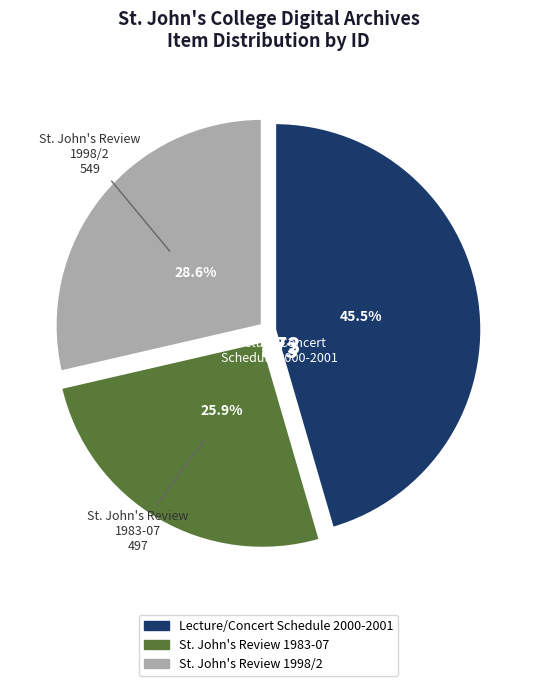

Does any single category account for the majority?

No